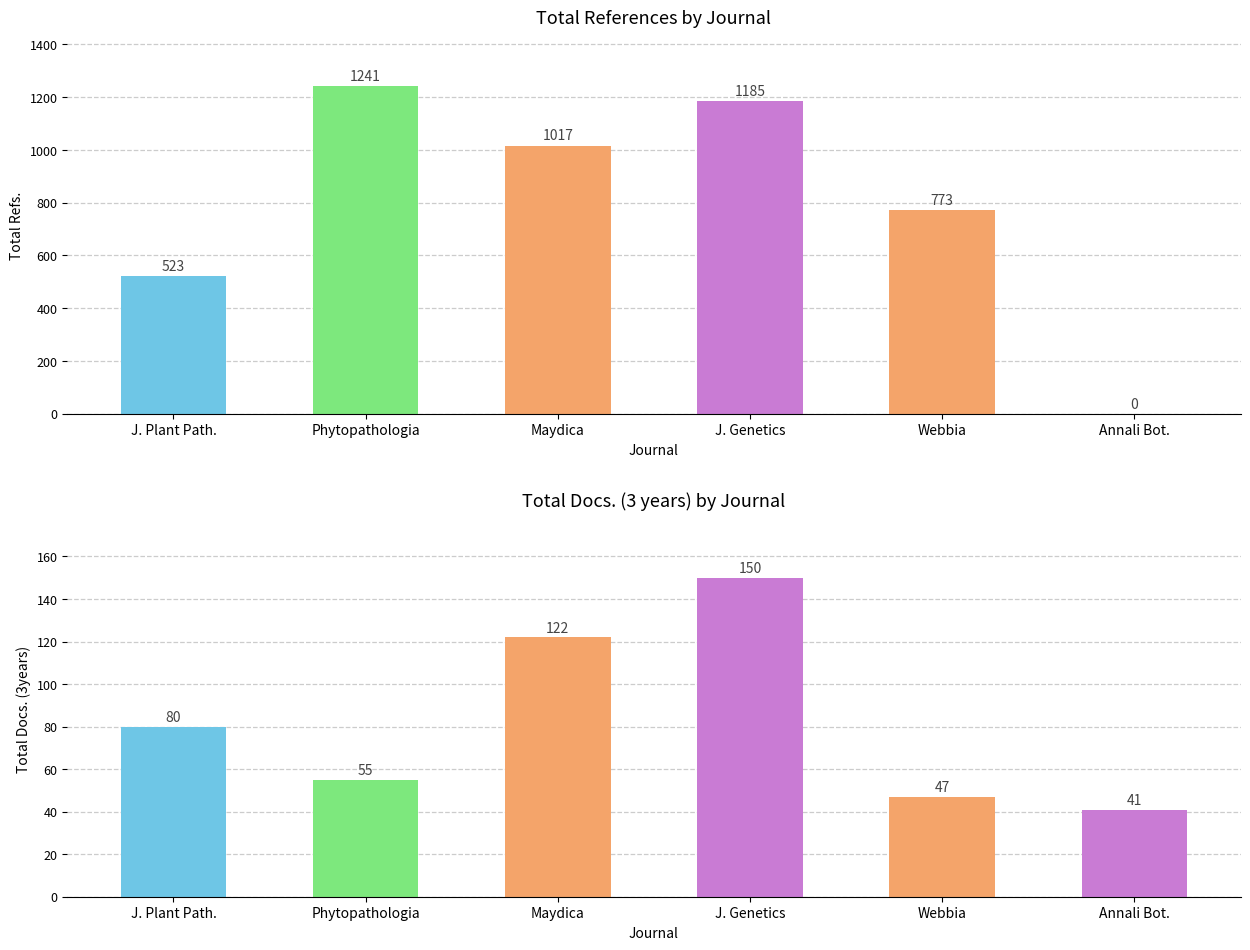

Which category has the highest value in the Total Docs. (3years) series?

J. Genetics